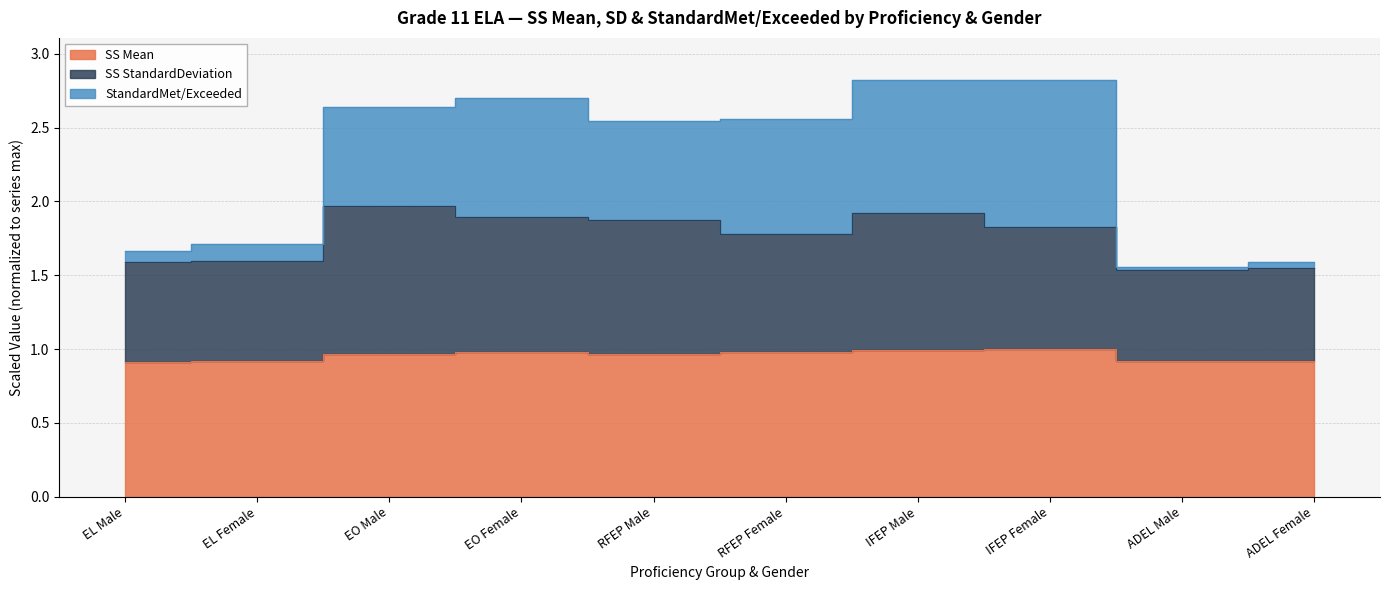

True or false: SS Mean and StandardMet/Exceeded cross at least once.

False